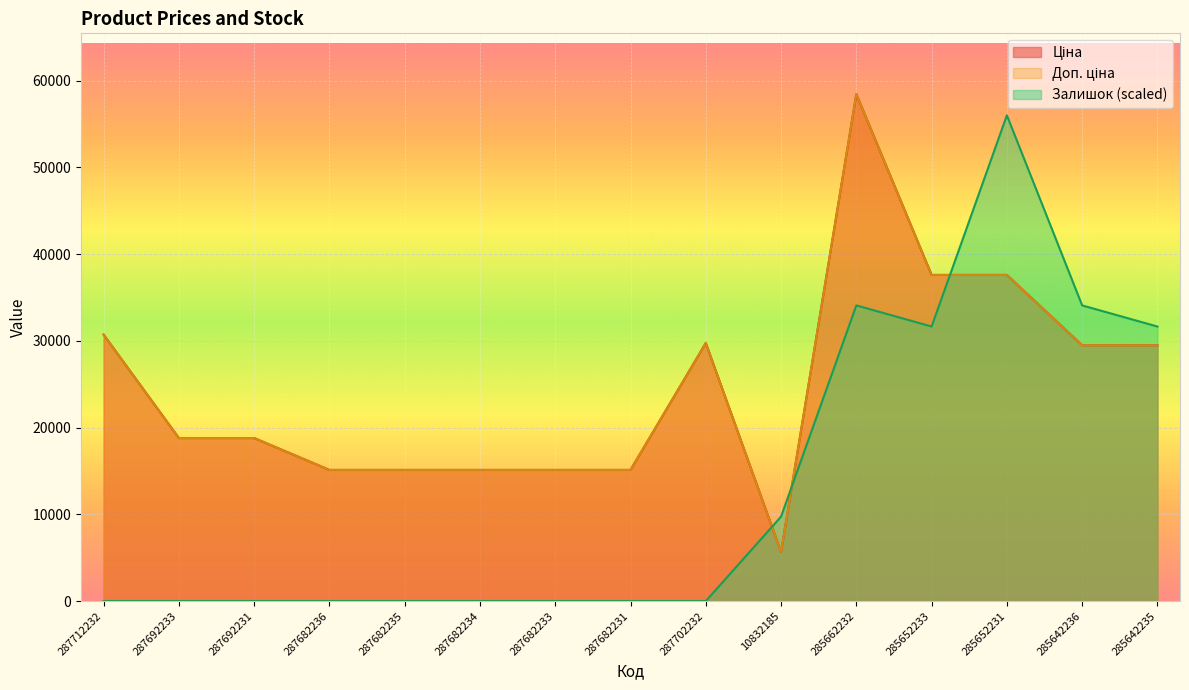

True or false: Залишок has a value of 0.0 at 287682231.

True